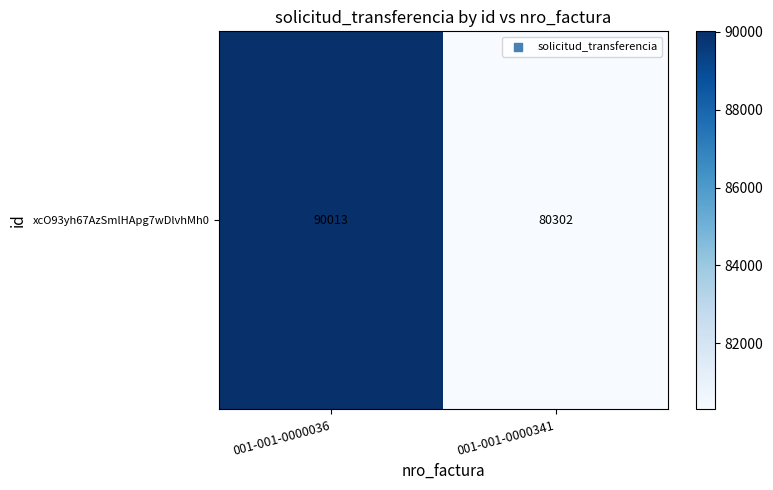

Count the number of data series in this chart.

1